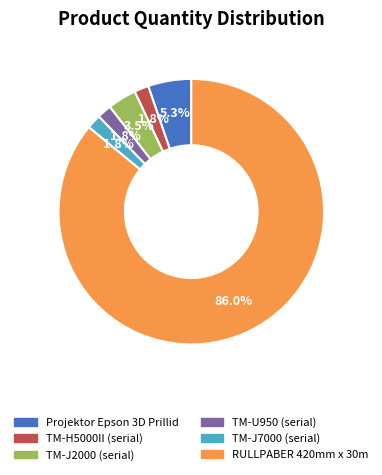

Does any single category account for the majority?

Yes